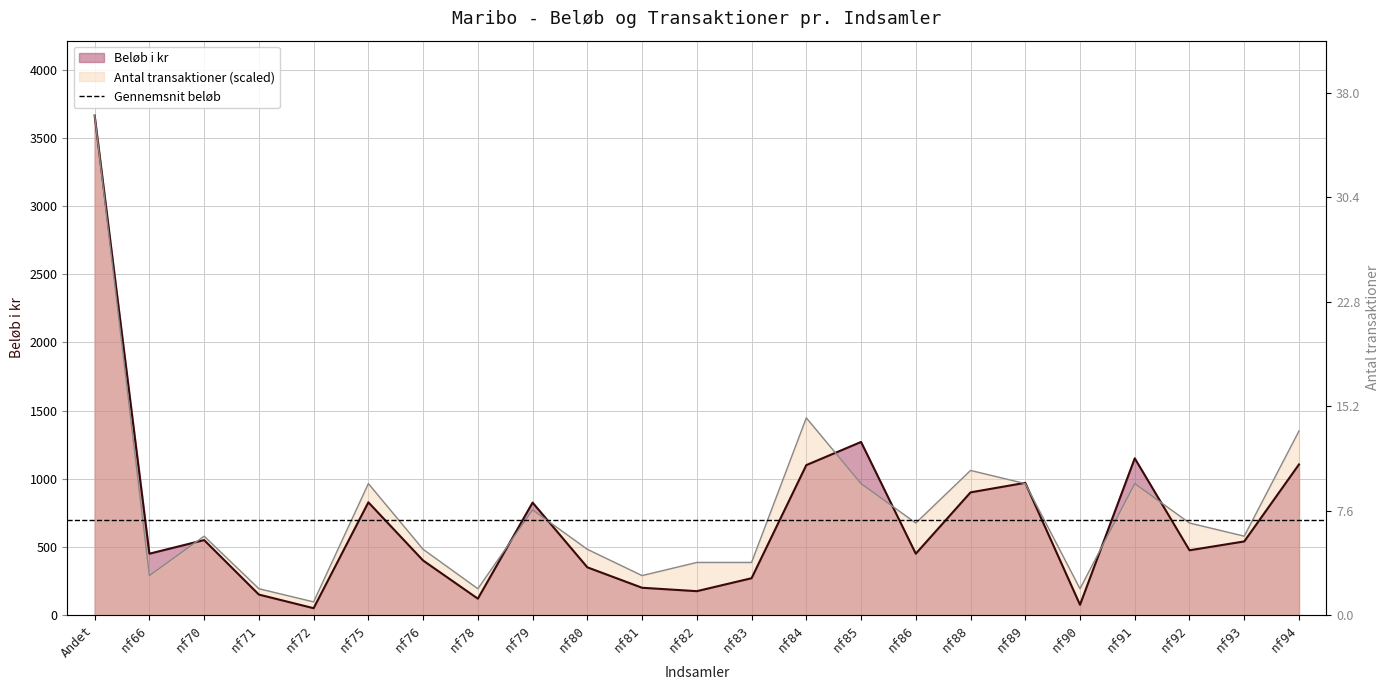

How many values in the Antal transaktioner series are below 578?

10